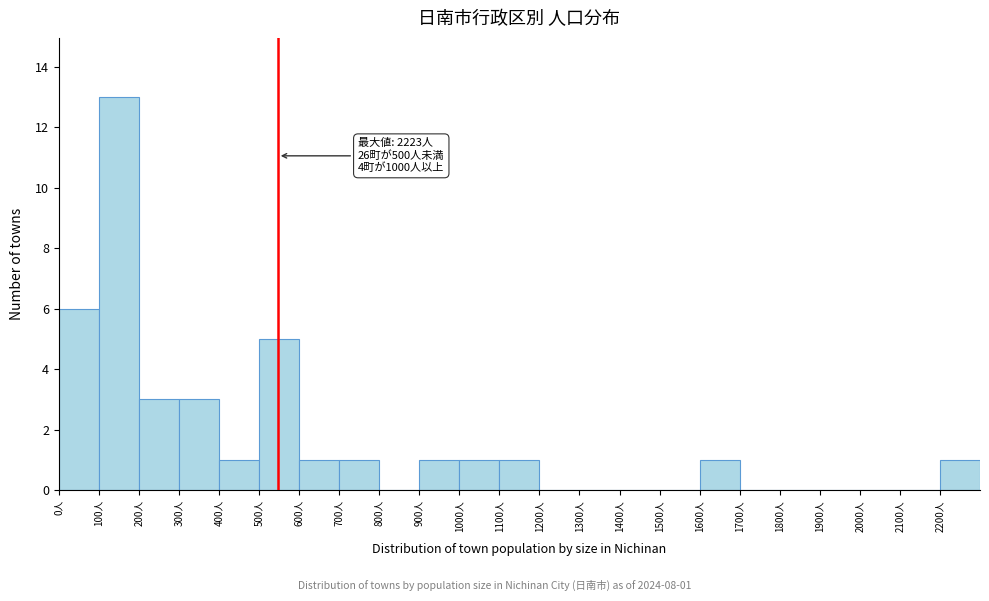

Which range on the x-axis has the tallest bar?

100 to 200